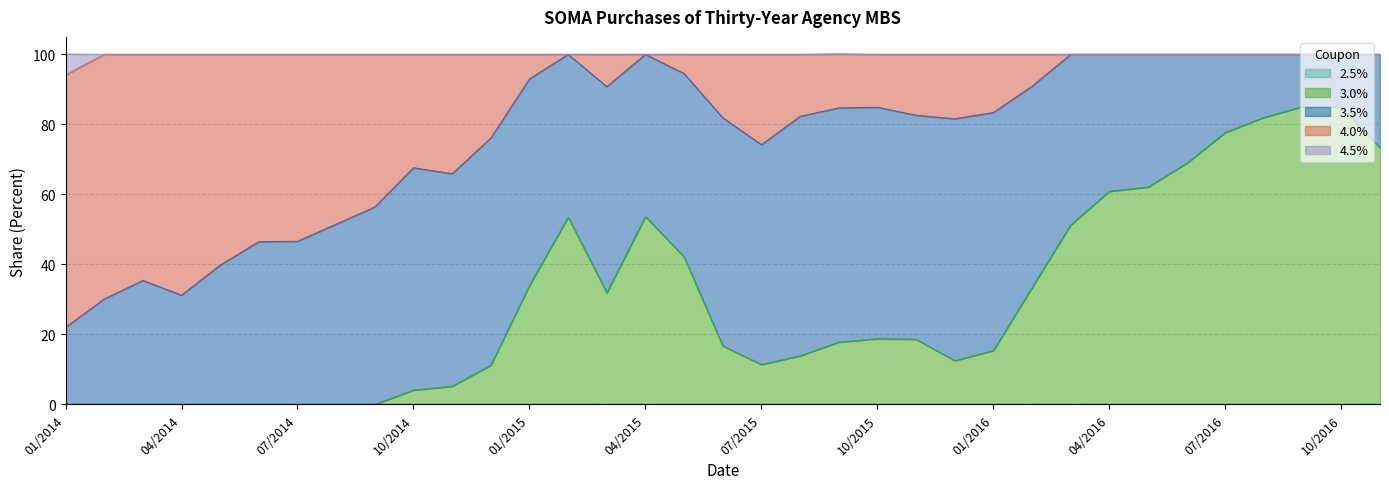

Which category has the lowest value in the 3.0% series?

01/2014